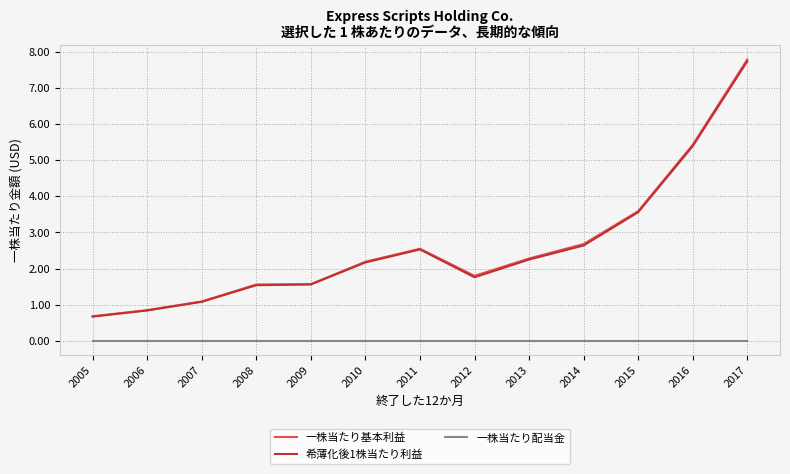

Where does the 希薄化後1株当たり利益 series first go above 2?

2010